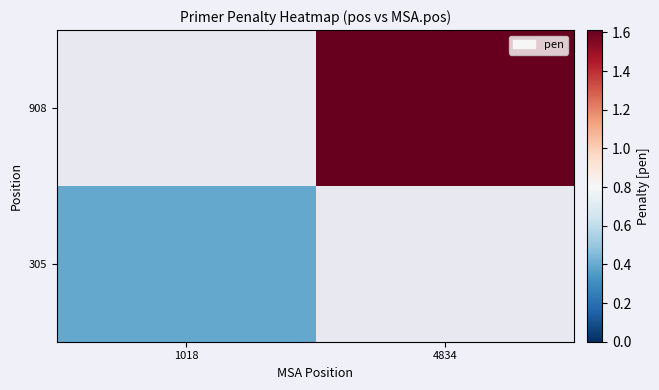

At which label does 908 first exceed 1?

4834